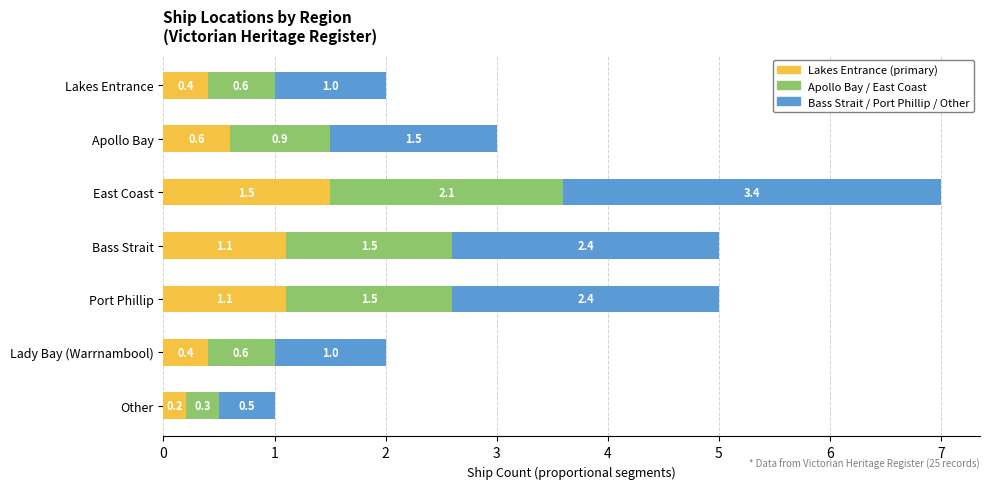

Where is Lakes Entrance (primary) nearest to the value 0?

Other